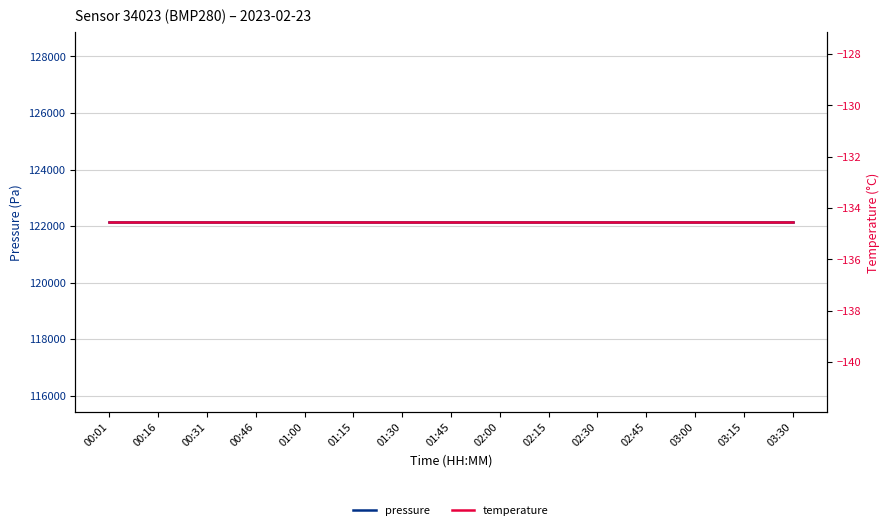

Read the pressure value at 01:45.

122136.7